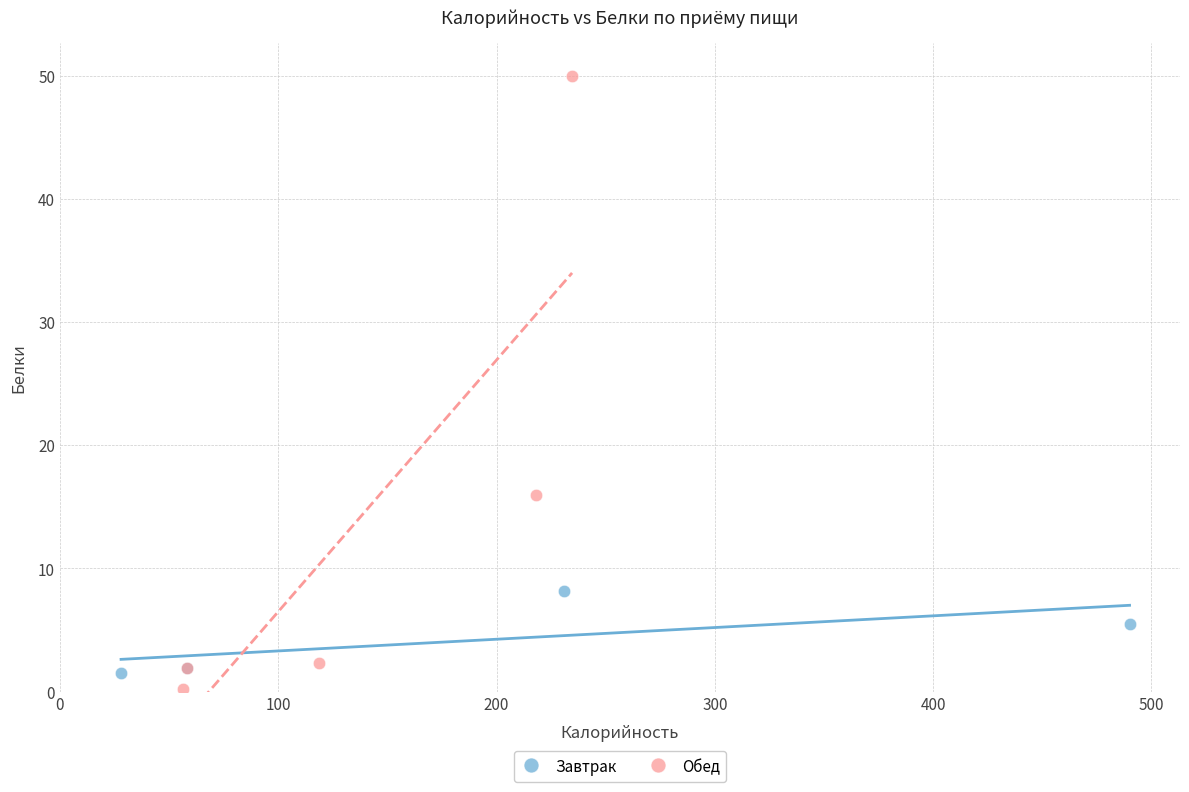

Which series has the widest spread of Y values?

Обед